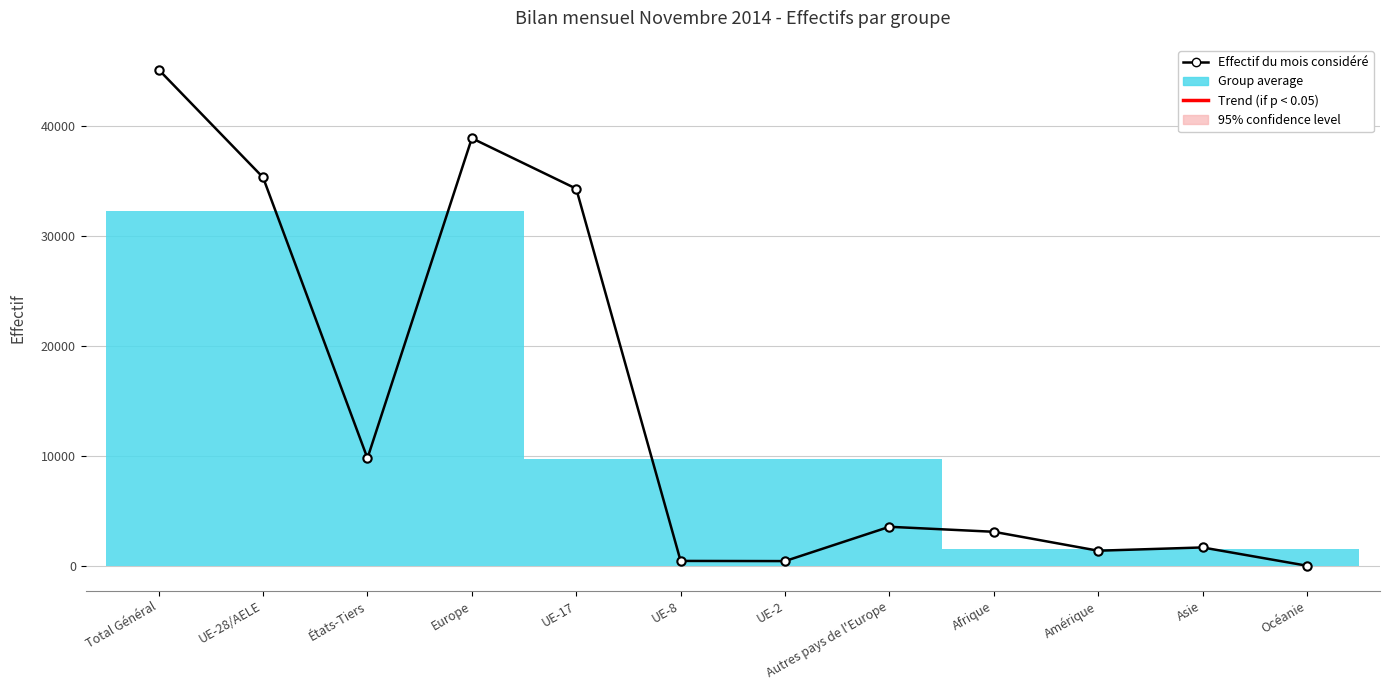

How many interior local valleys (lower than both neighbors) does the data have?

3